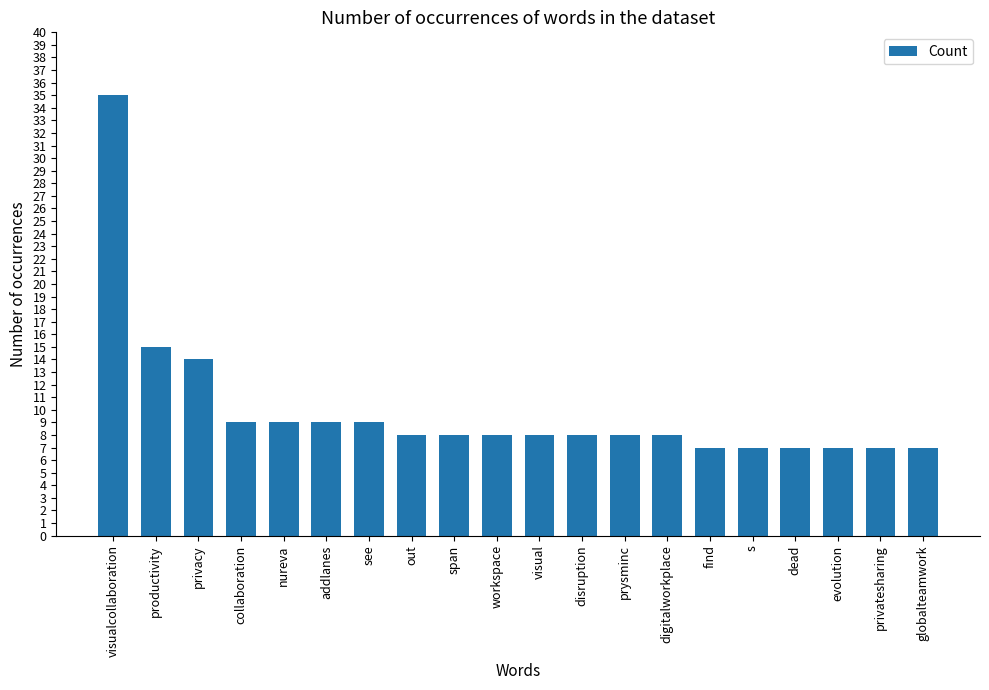

What is the greatest value displayed?

35